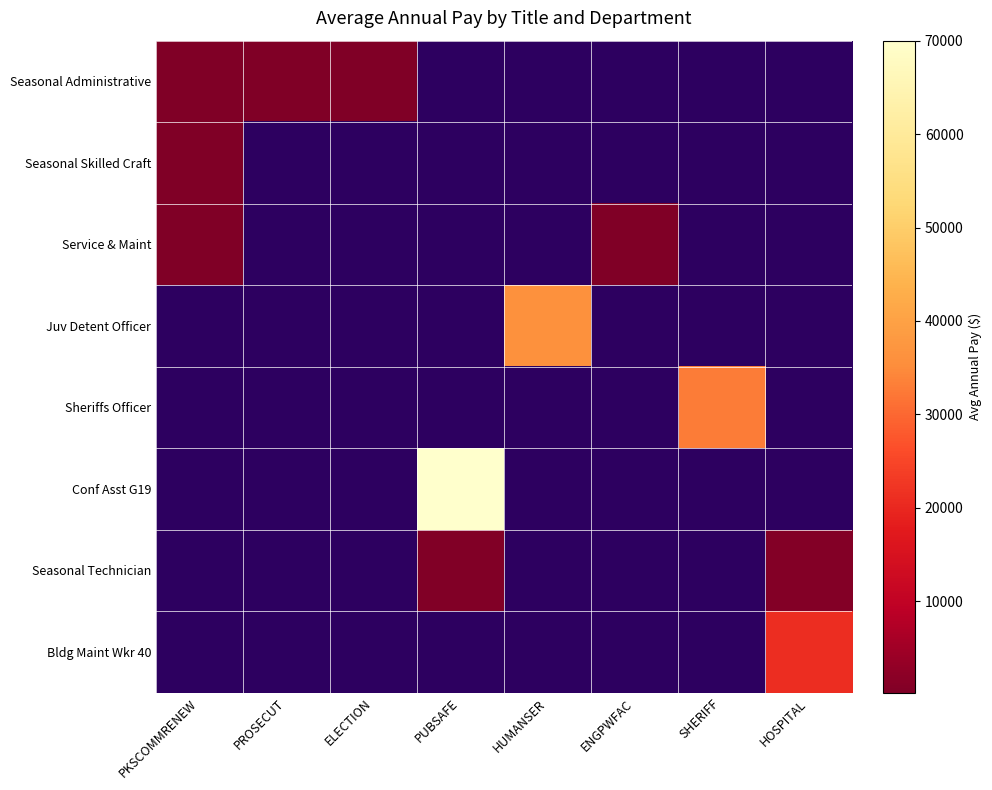

How many values in Juv Detent Officer are above zero?

1